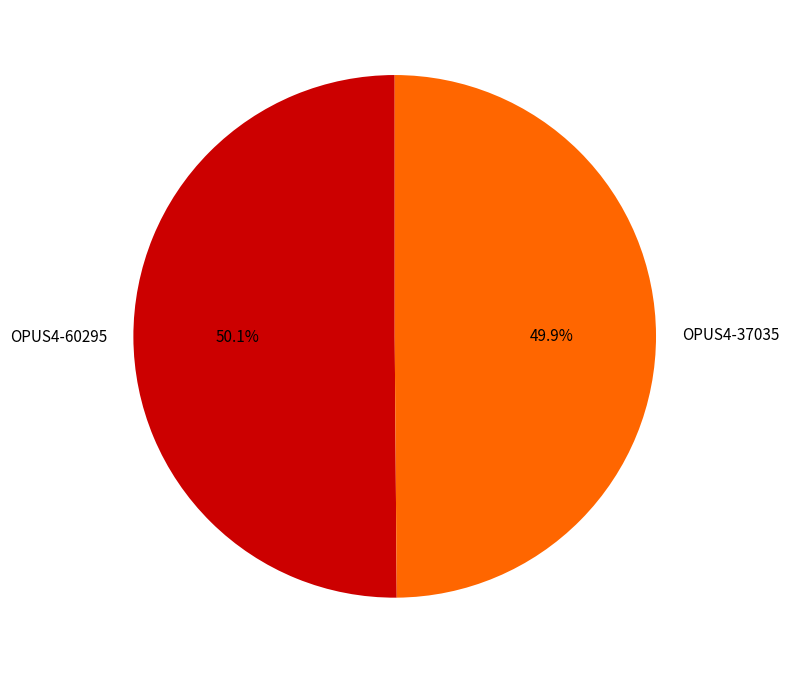

To the nearest percent, what is the combined percentage of OPUS4-60295 and OPUS4-37035?

100%